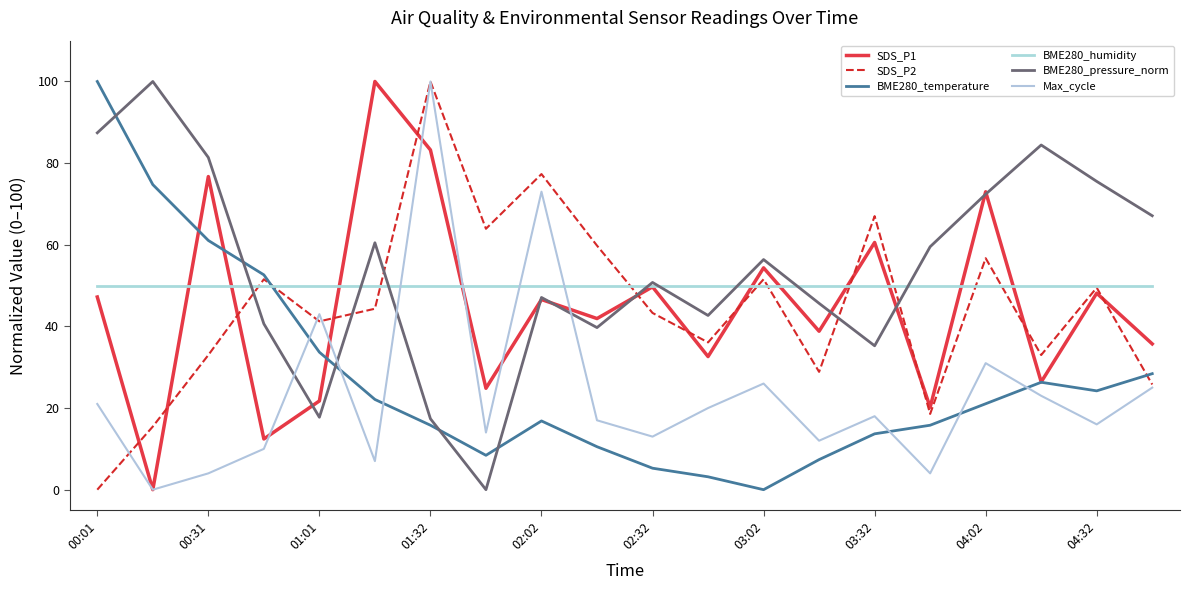

What is the sum of all SDS_P1 values?

894.1